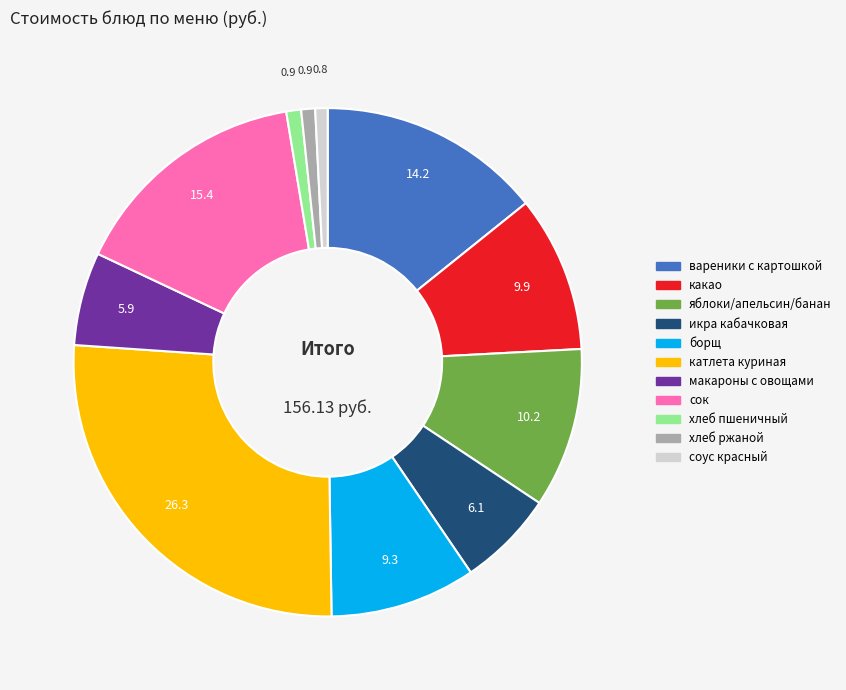

How many slices are in this pie chart?

11